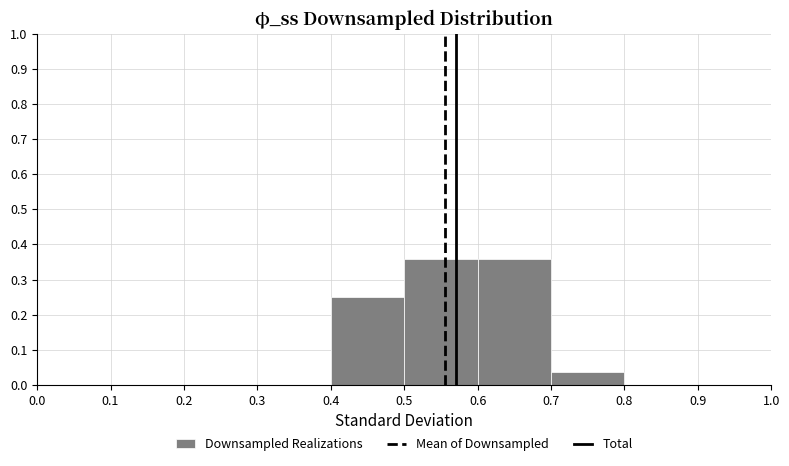

How tall is the bar that spans 0.5 to 0.6 on the x-axis? The values are not printed on the chart, so give them approximately, as read against the axis.

0.36